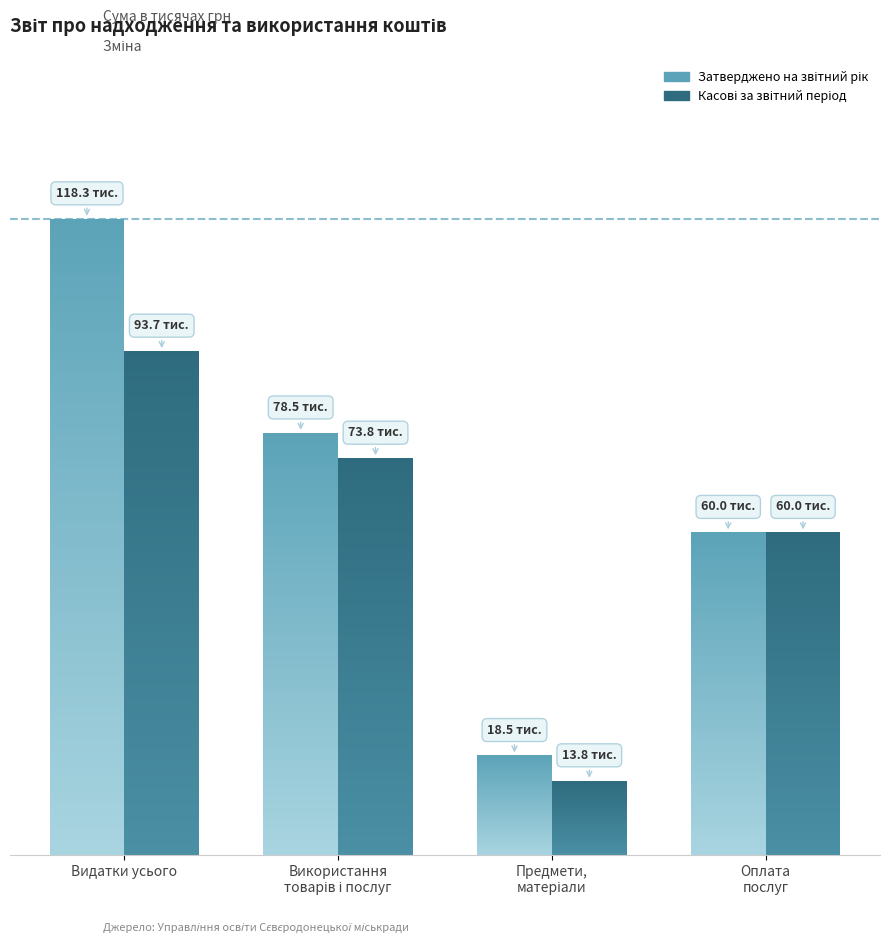

Rank the series by their maximum value, from highest to lowest.

Затверджено на звітний рік, Касові за звітний період